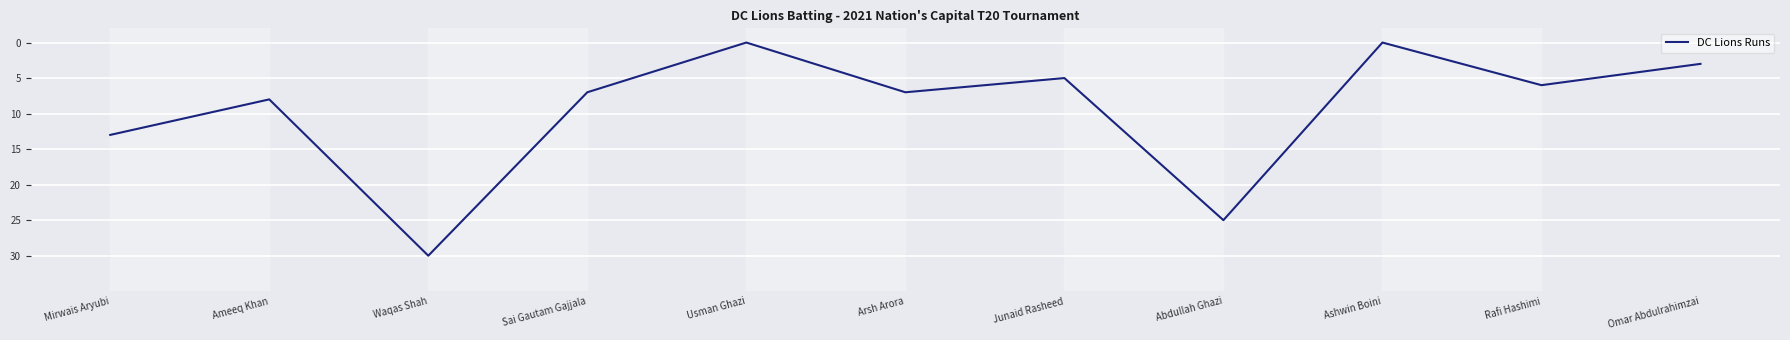

Reading left to right, list all the values displayed in this chart.

13	8	30	7	0	7	5	25	0	6	3